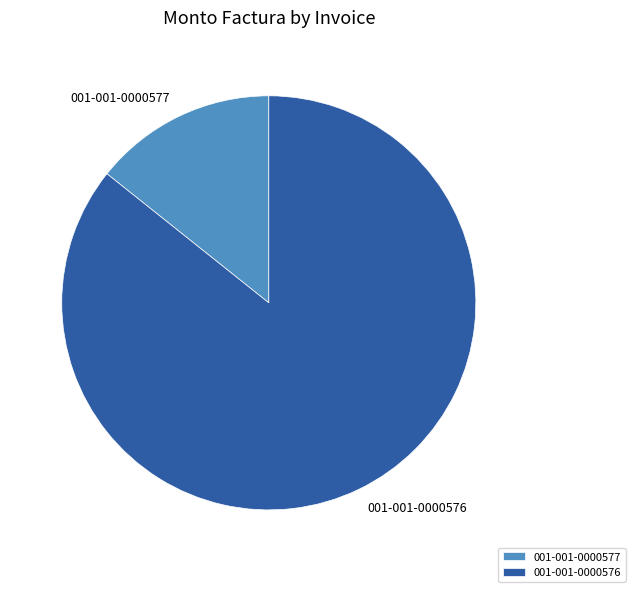

Which category has the biggest portion of the pie?

001-001-0000576